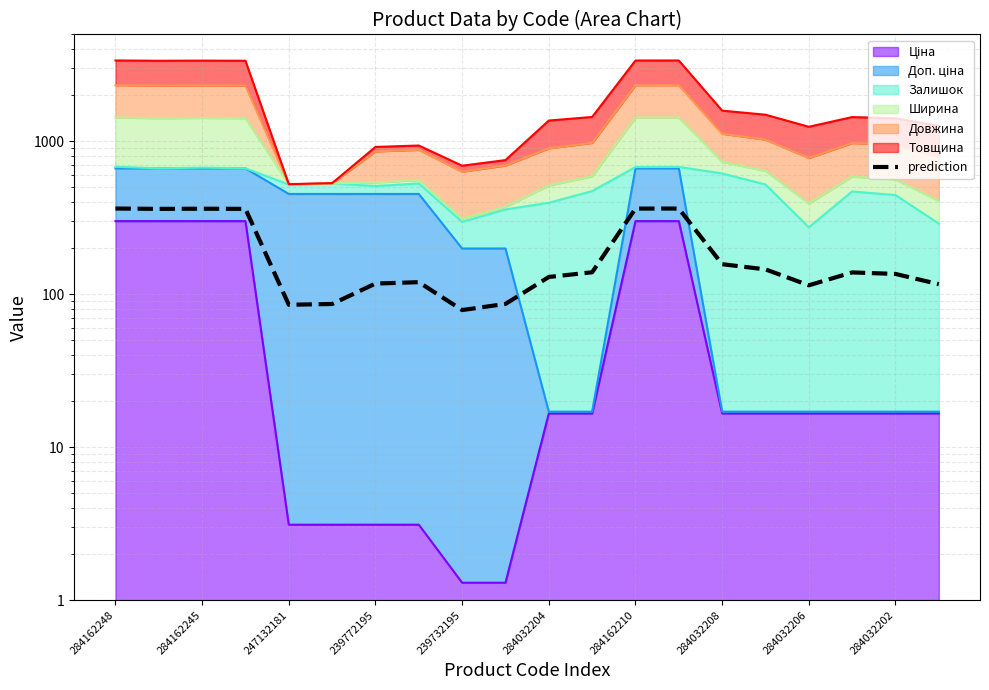

Which has a higher value, 14 or 284032202?

14